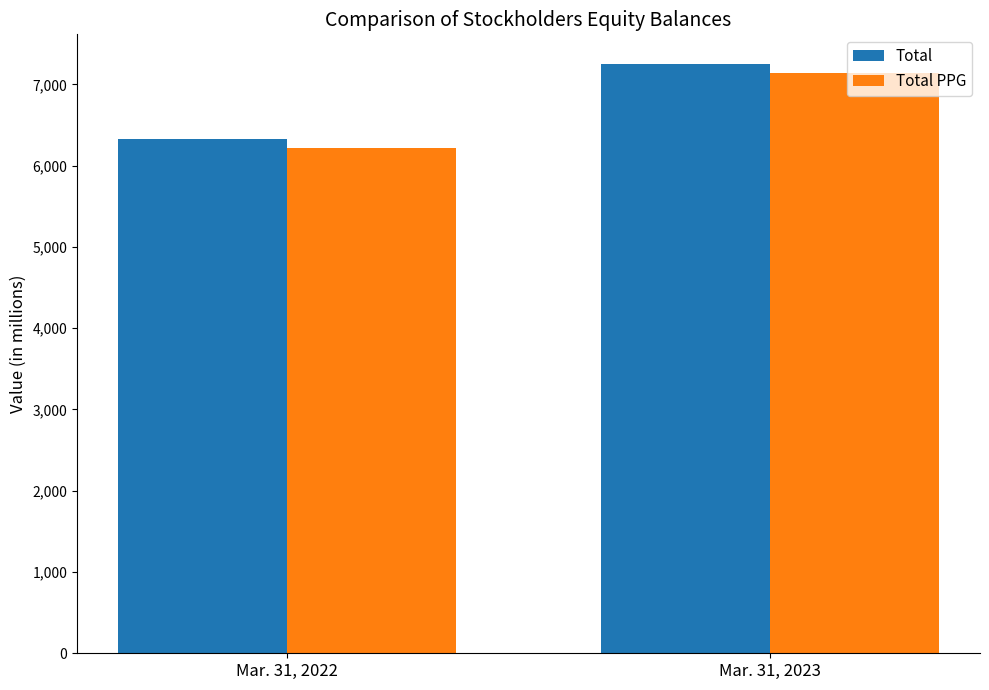

Rank the series by their maximum value, from highest to lowest.

Total, Total PPG